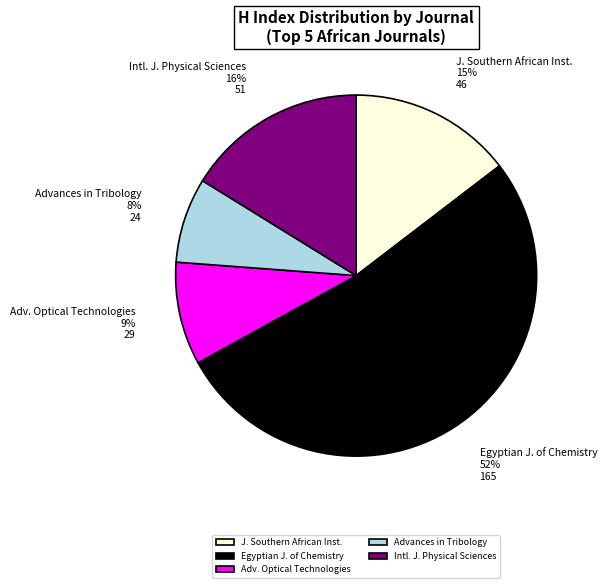

To the nearest percent, what percentage of the pie is Advances in Tribology?

8%